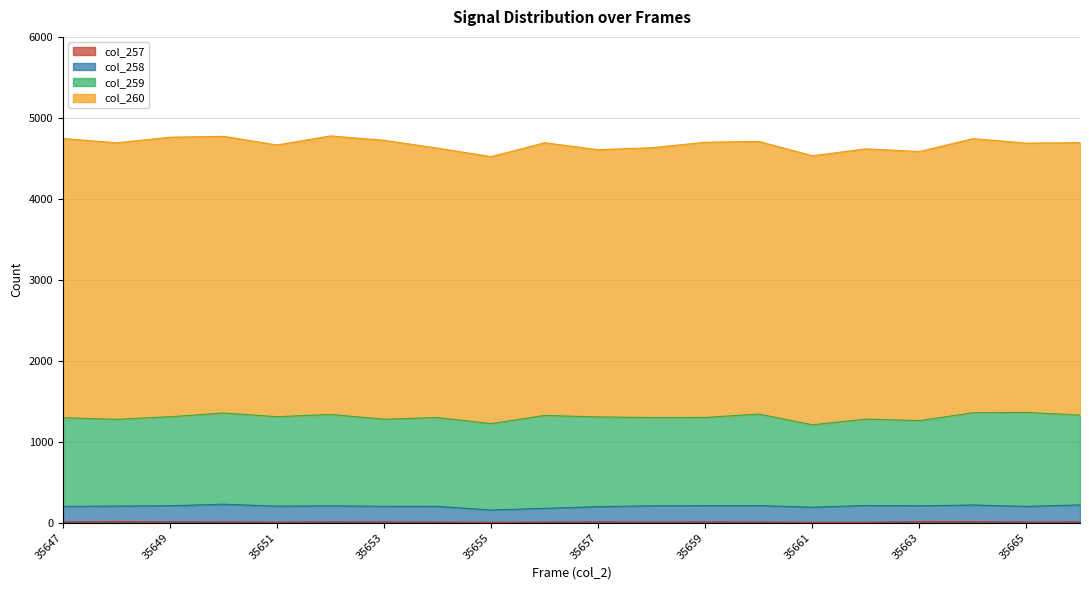

At which label does col_258 first exceed 209?

35649